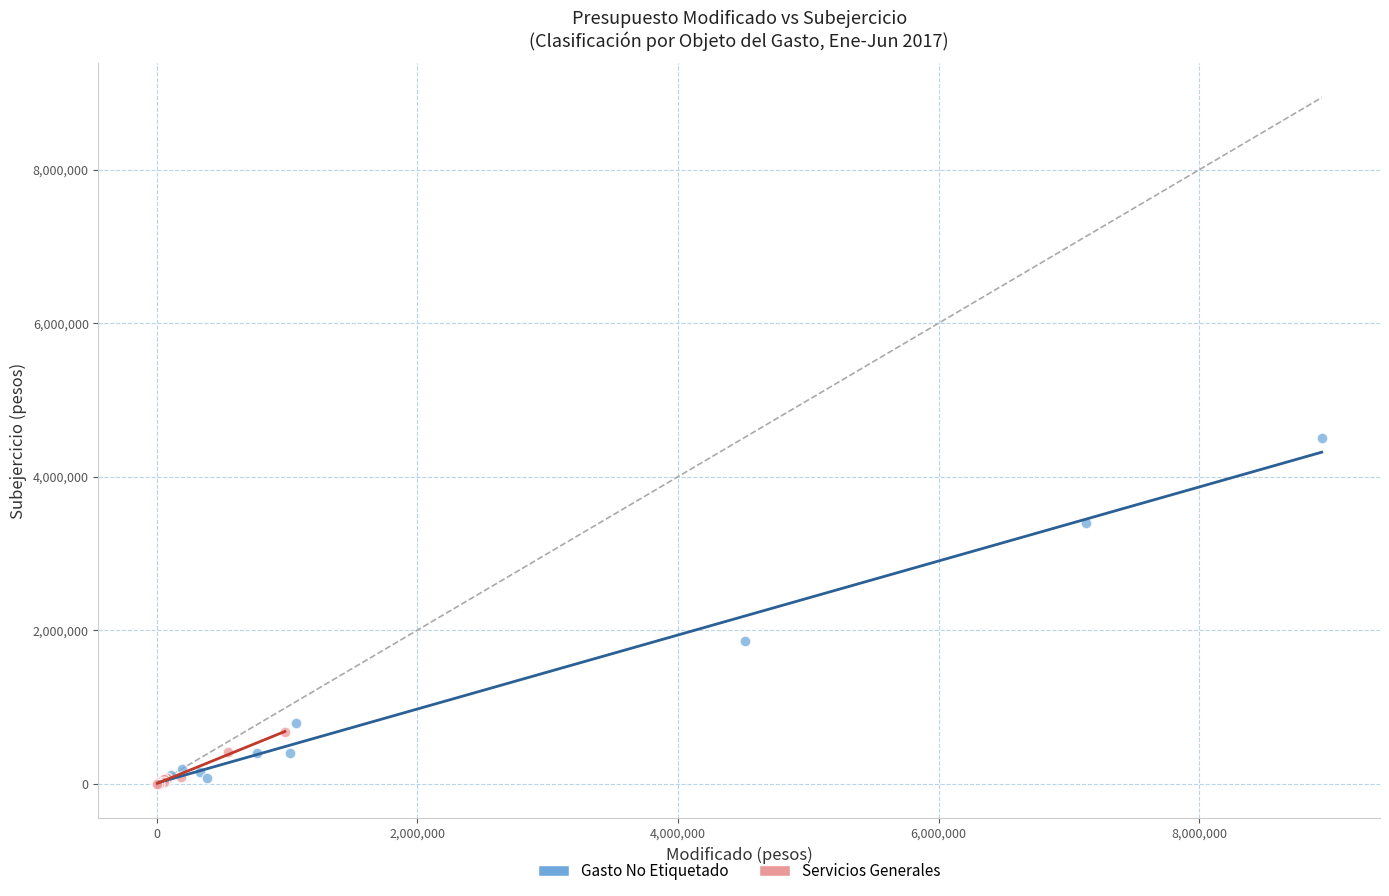

Which series contains the highest Y value?

Gasto No Etiquetado